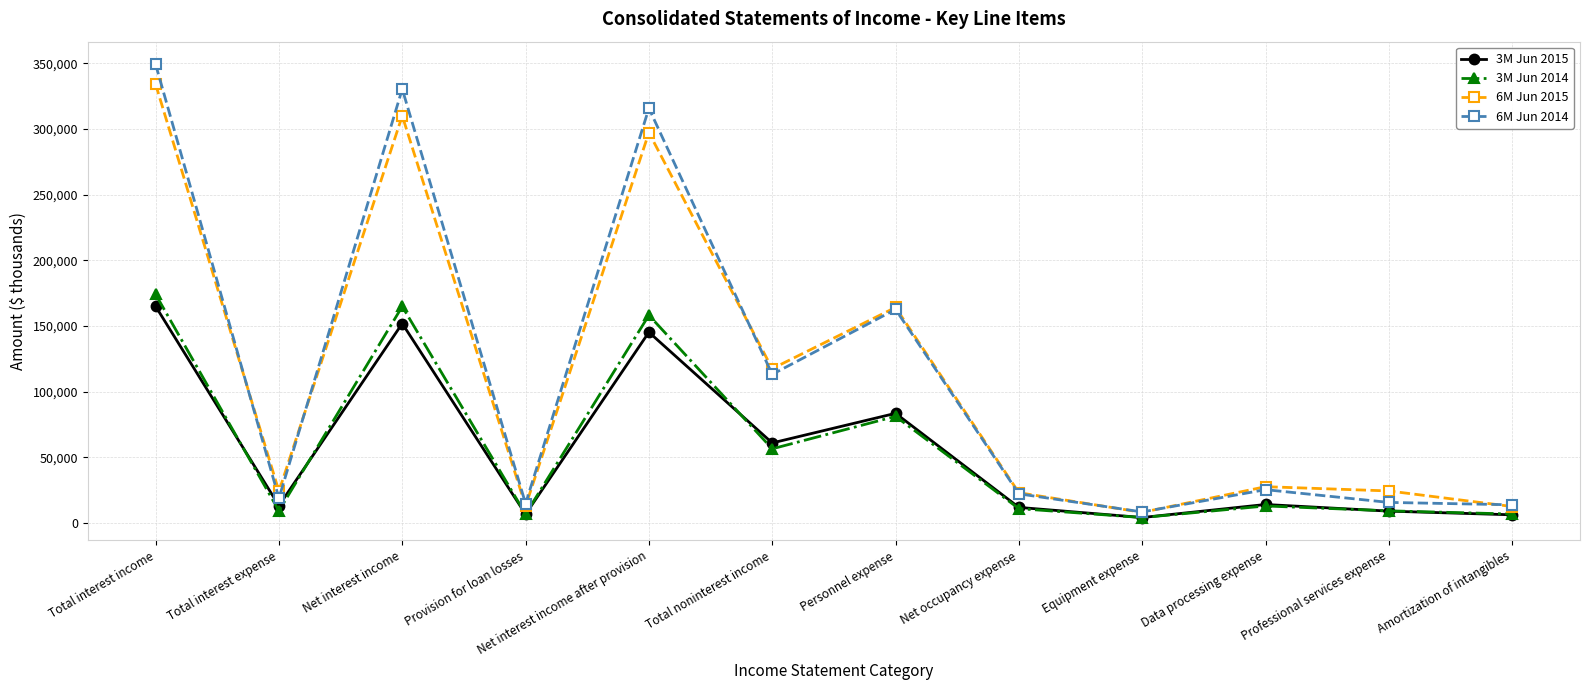

At which category does the chart reach its peak across all series?

Total interest income